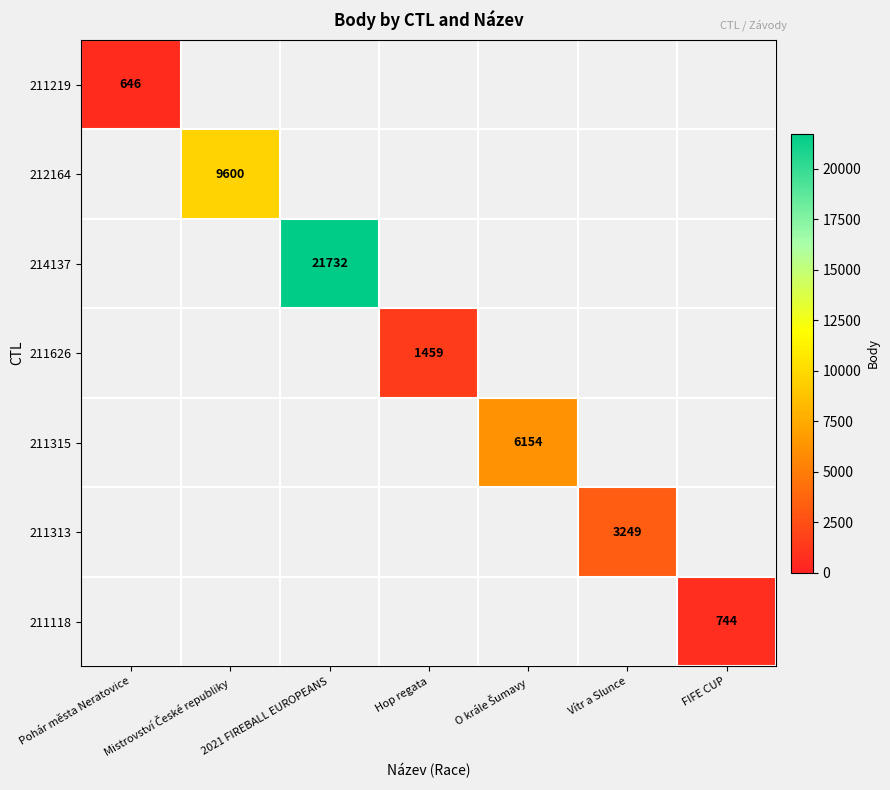

Is the value of 214137 at Vítr a Slunce greater than the value of 211313 at 2021 FIREBALL EUROPEANS?

No